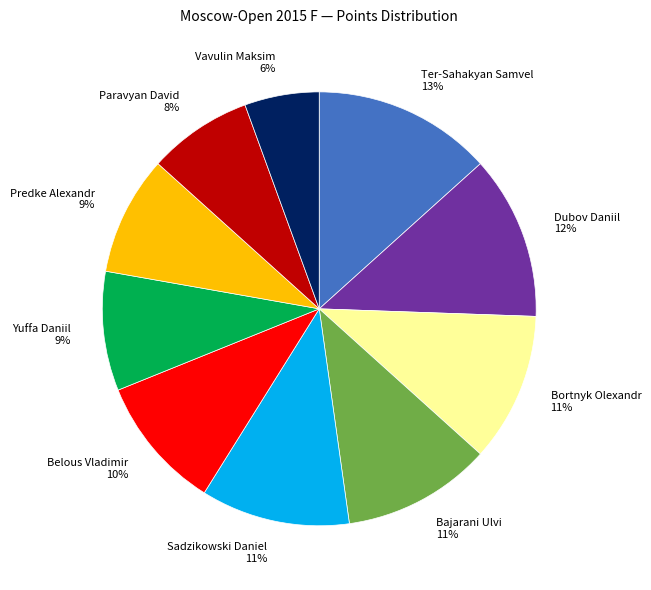

What percentage is the Vavulin Maksim slice, to the nearest percent?

6%